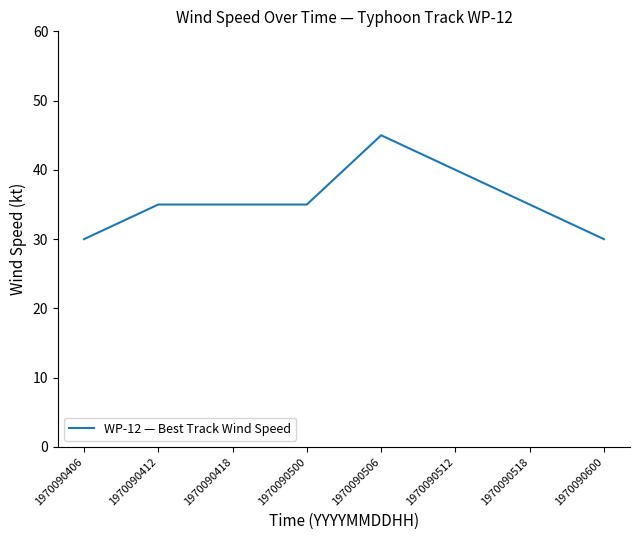

Count the values in the range 35 to 40.

5